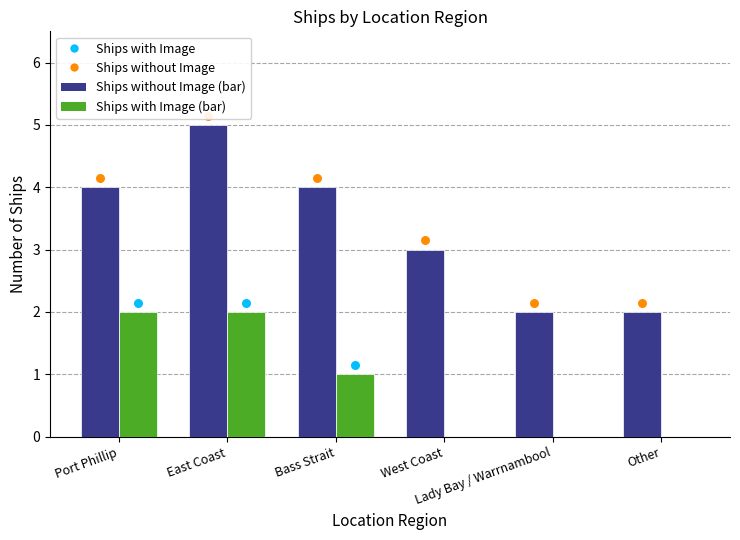

What are all the series names shown in the legend?

Ships without Image, Ships with Image